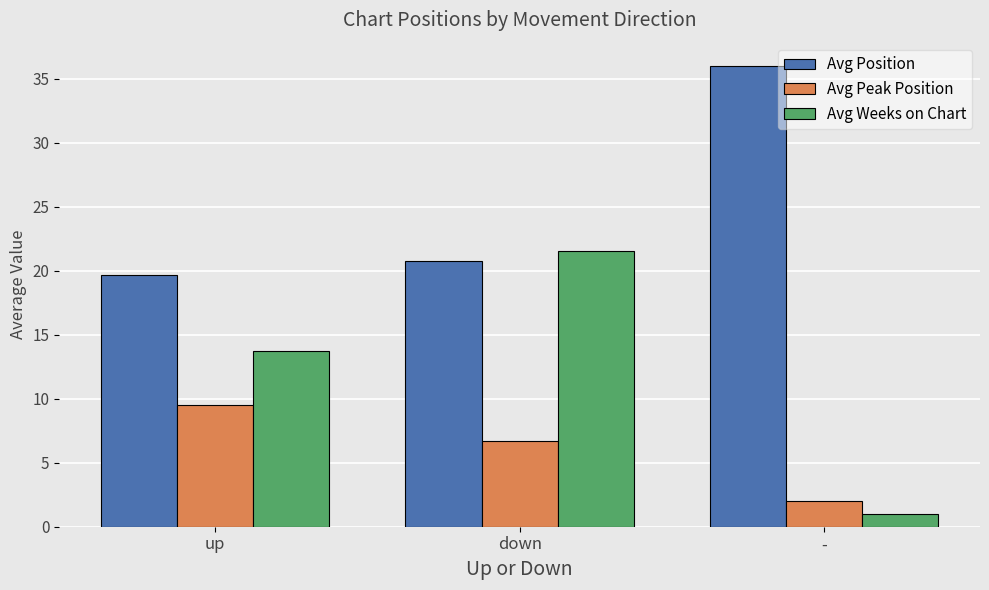

Which series has the largest total across all categories?

Avg Position